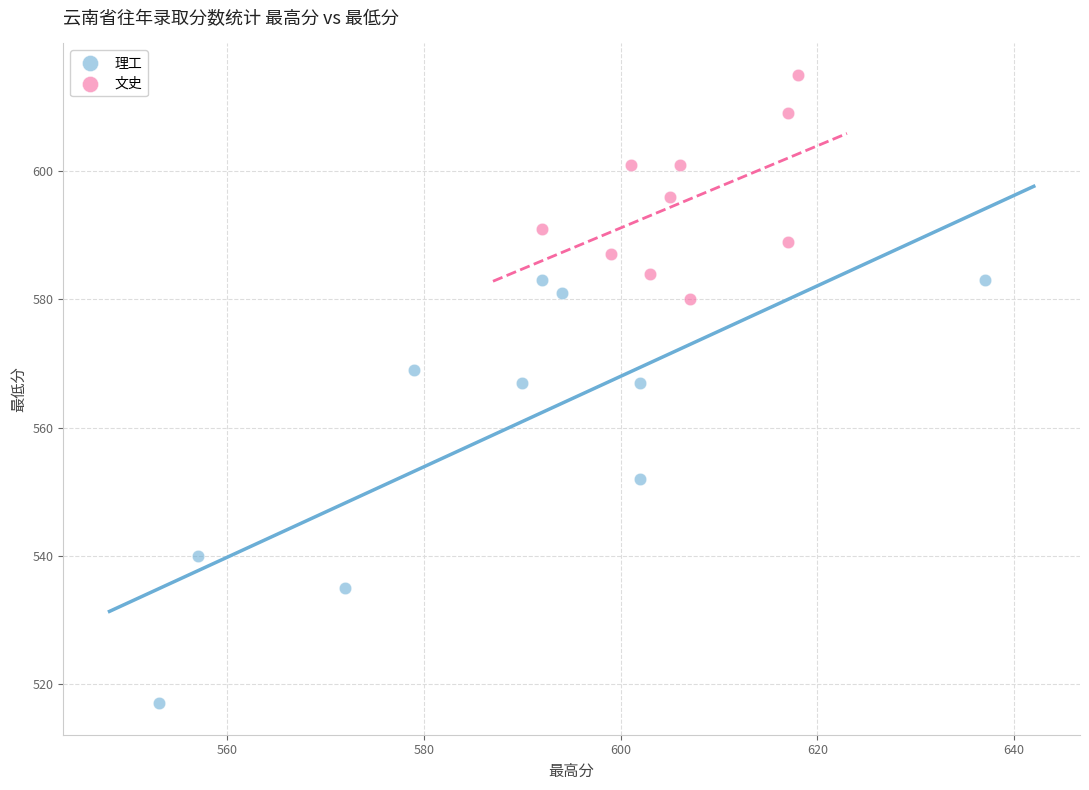

Which series reaches the minimum Y coordinate?

理工